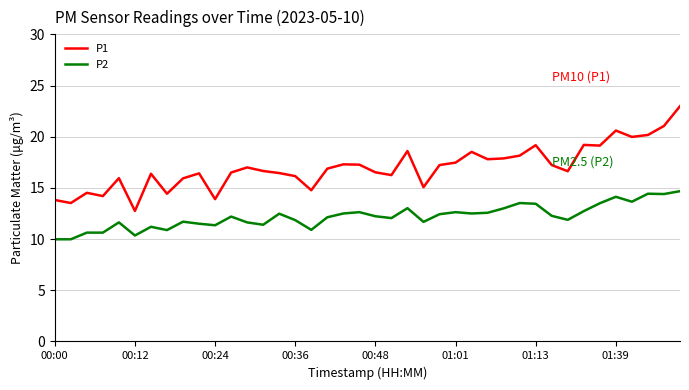

What is the average value of the P1 series?

17.0